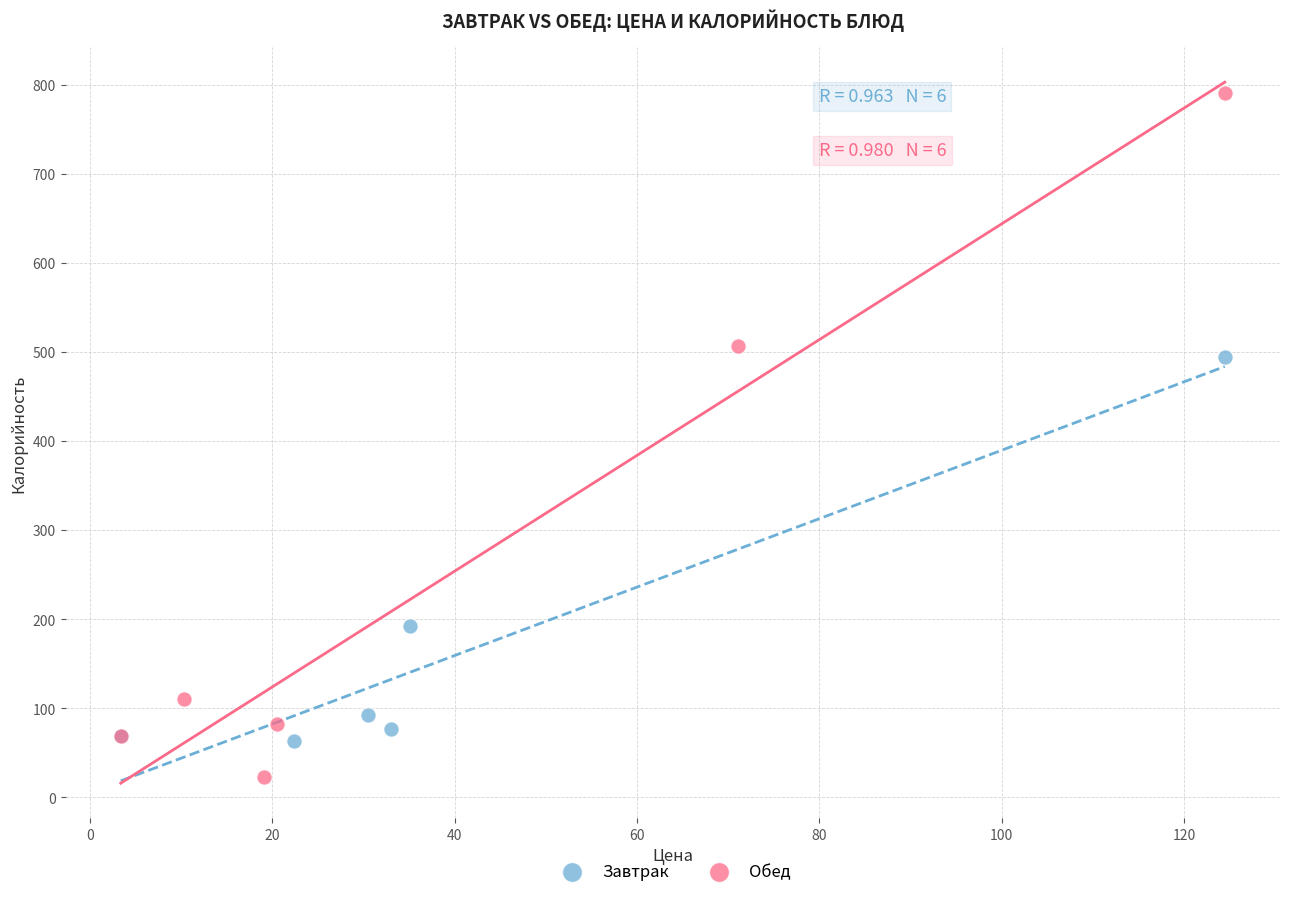

Which series contains the lowest Y value?

Обед